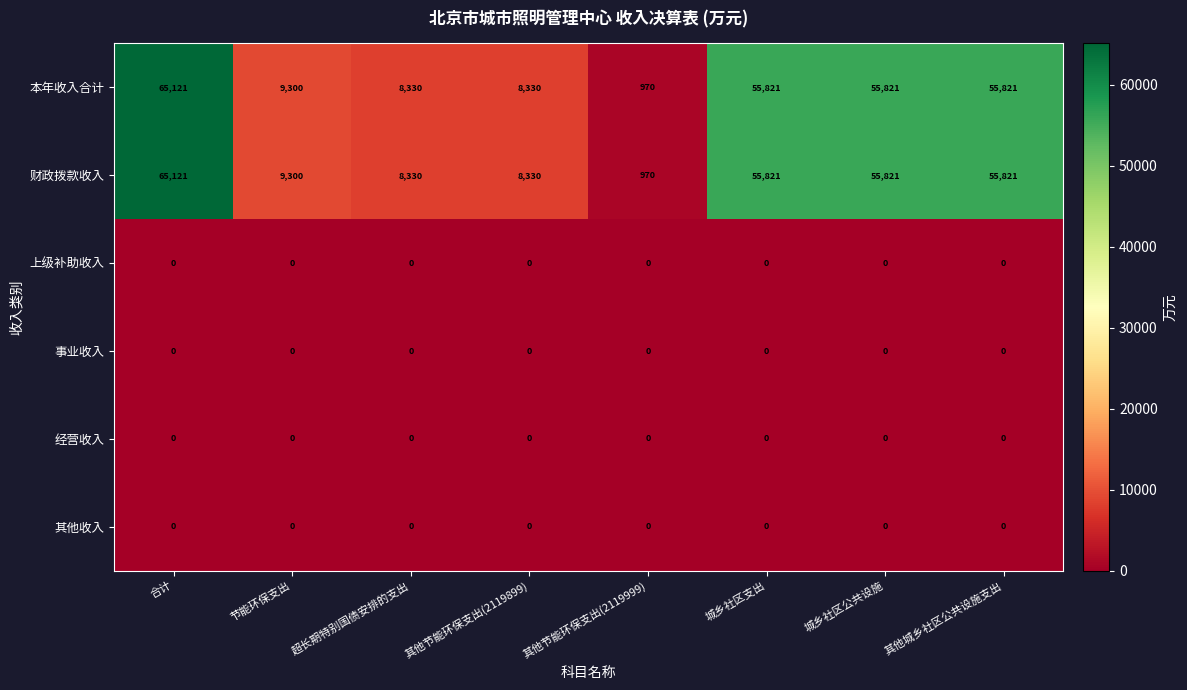

At which category is the sum across all series the highest?

合计